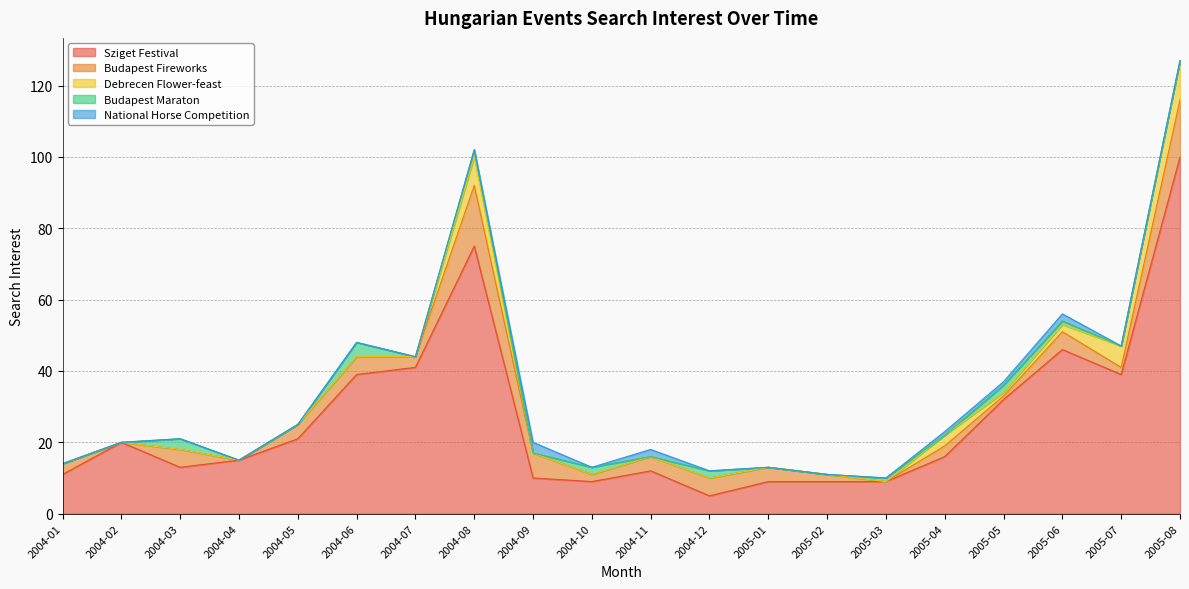

Rank the series at 2004-09 from lowest to highest value.

Debrecen Flower-feast, Budapest Maraton, National Horse Competition, Budapest Fireworks, Sziget Festival